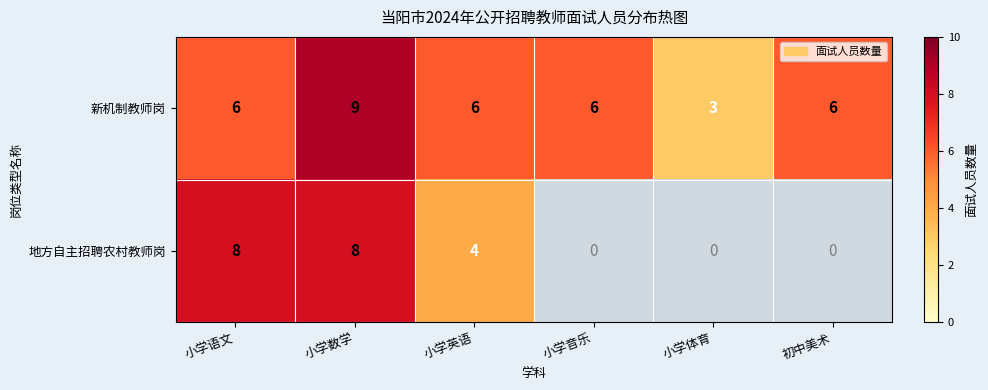

Rank the series at 小学英语 from lowest to highest value.

地方自主招聘农村教师岗, 新机制教师岗